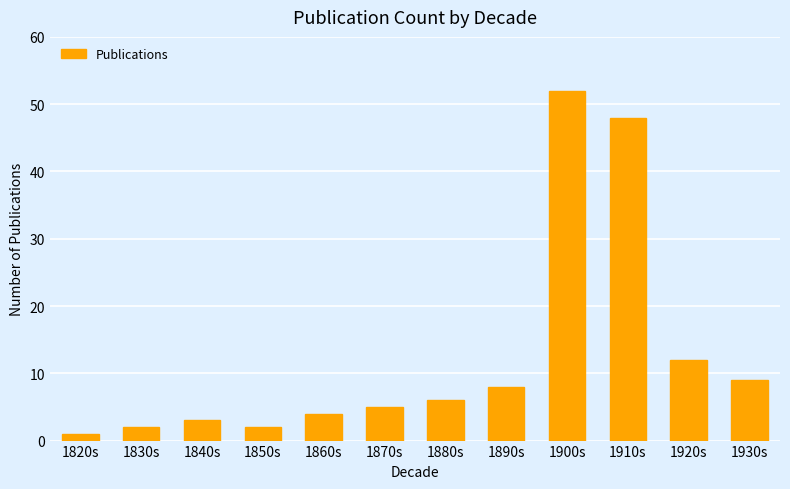

Approximately how many times larger is the value at 1850s compared to 1820s?

2.0